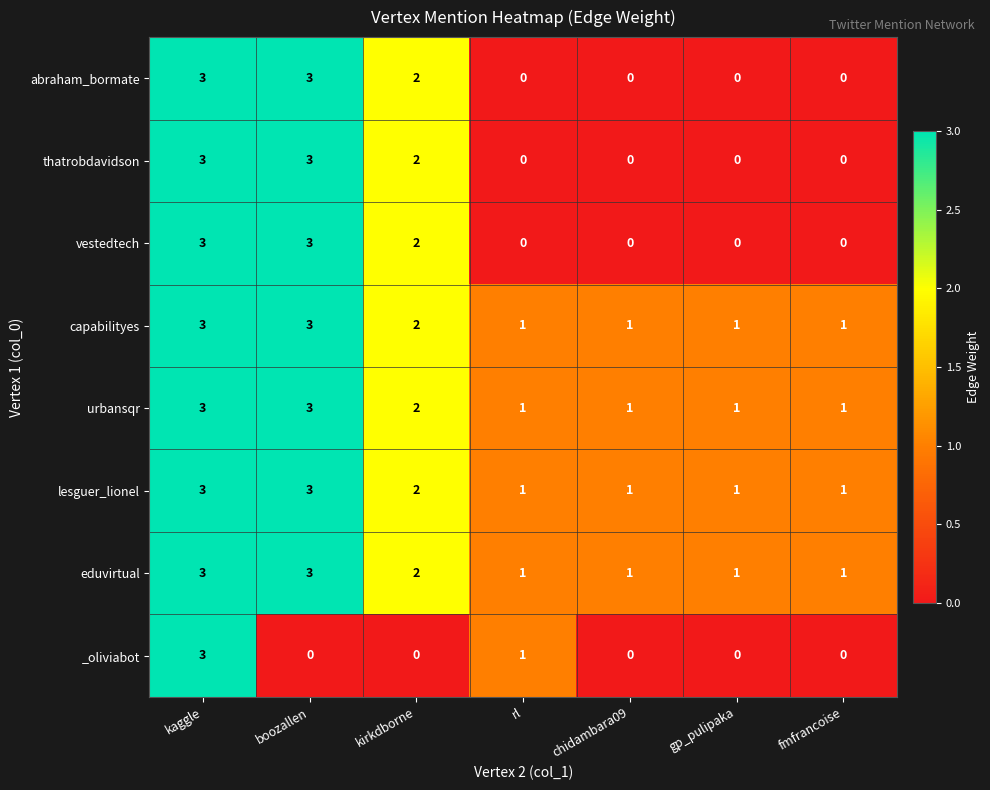

What is the total value across all series at kaggle?

24